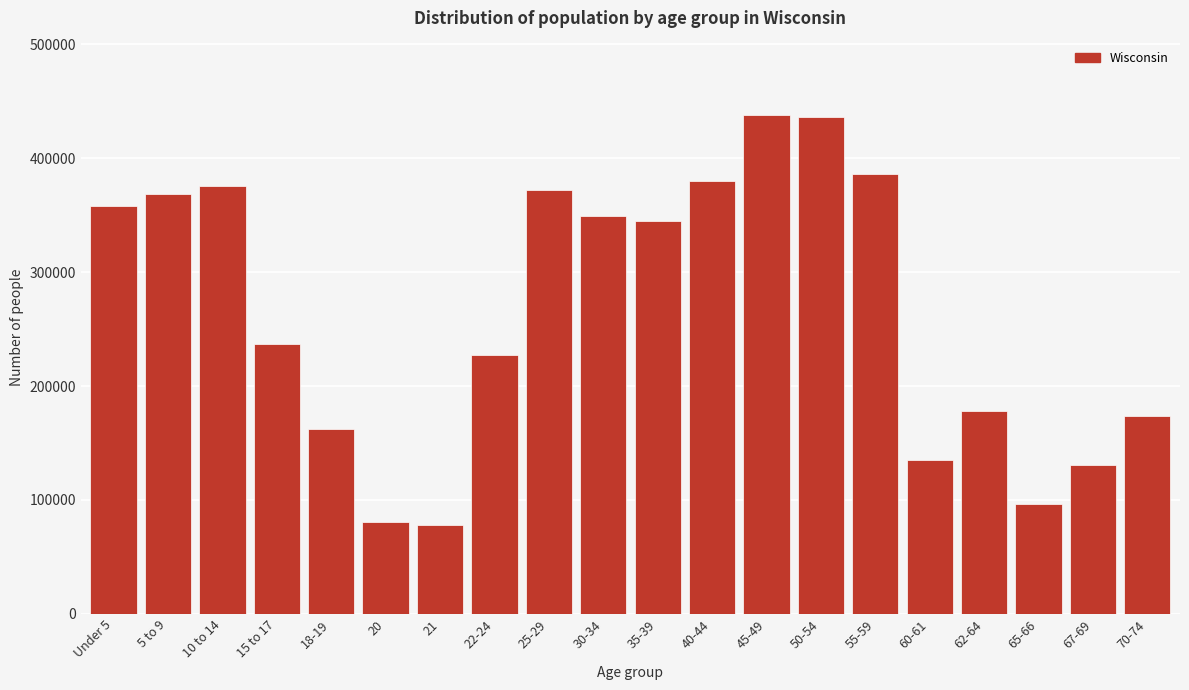

Is it true that the value at 45-49 is 437627?

True